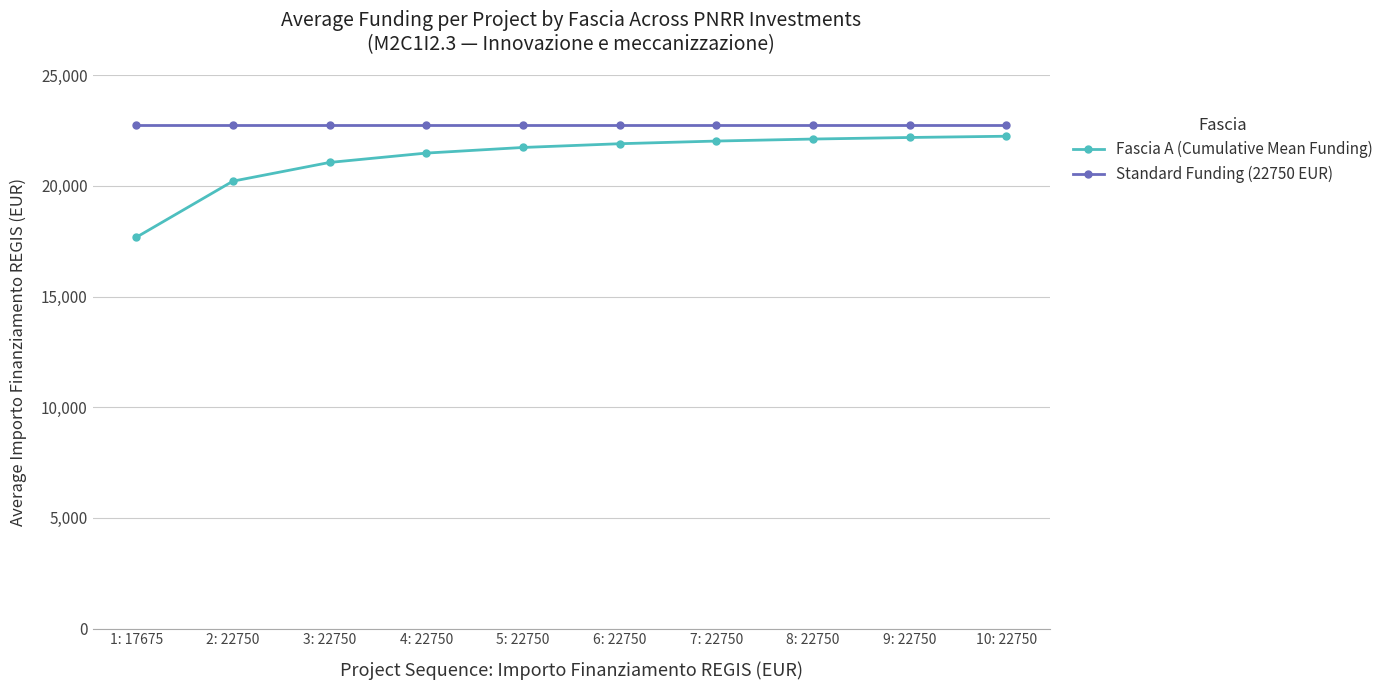

True or false: Standard Funding (22750 EUR) and Fascia A (Cumulative Mean Funding) intersect in this chart.

False